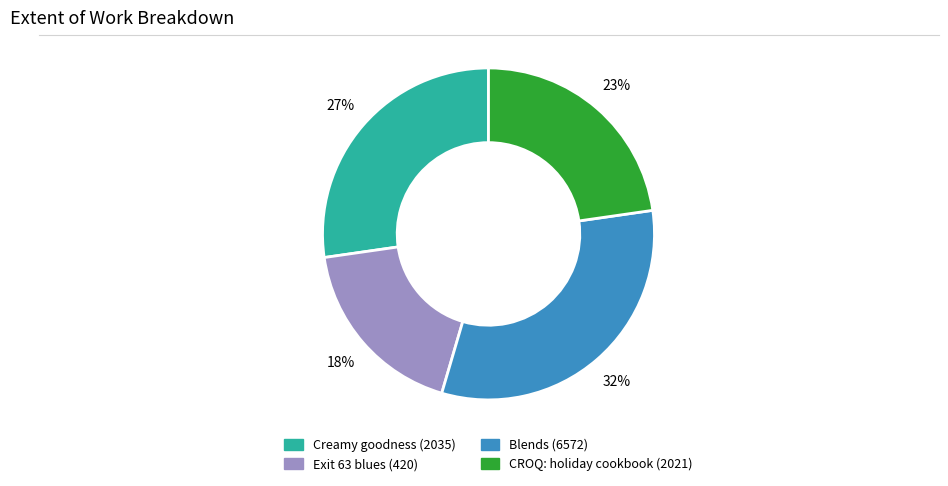

Which slice is the smallest?

Exit 63 blues (420)